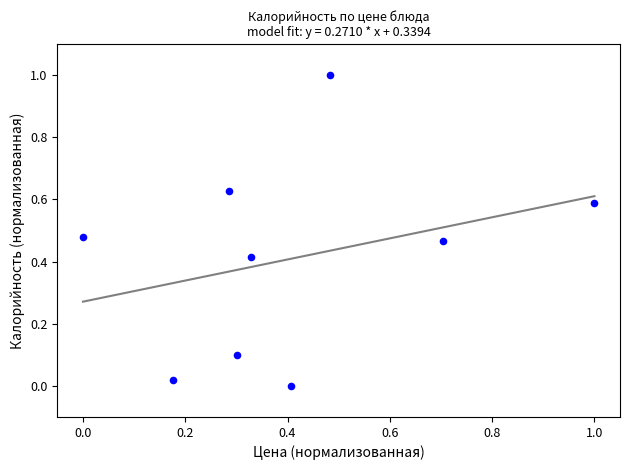

What is the range of X values (max minus min)?

1.0